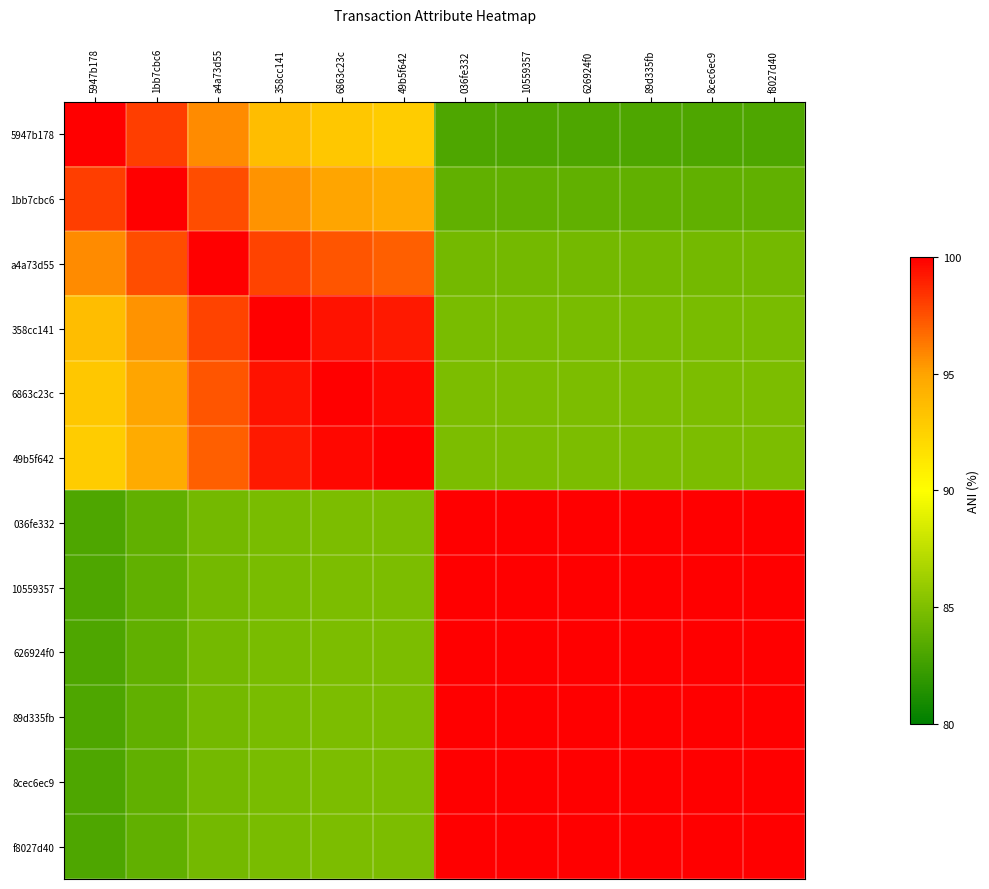

Which series has the largest total across all categories?

036fe332